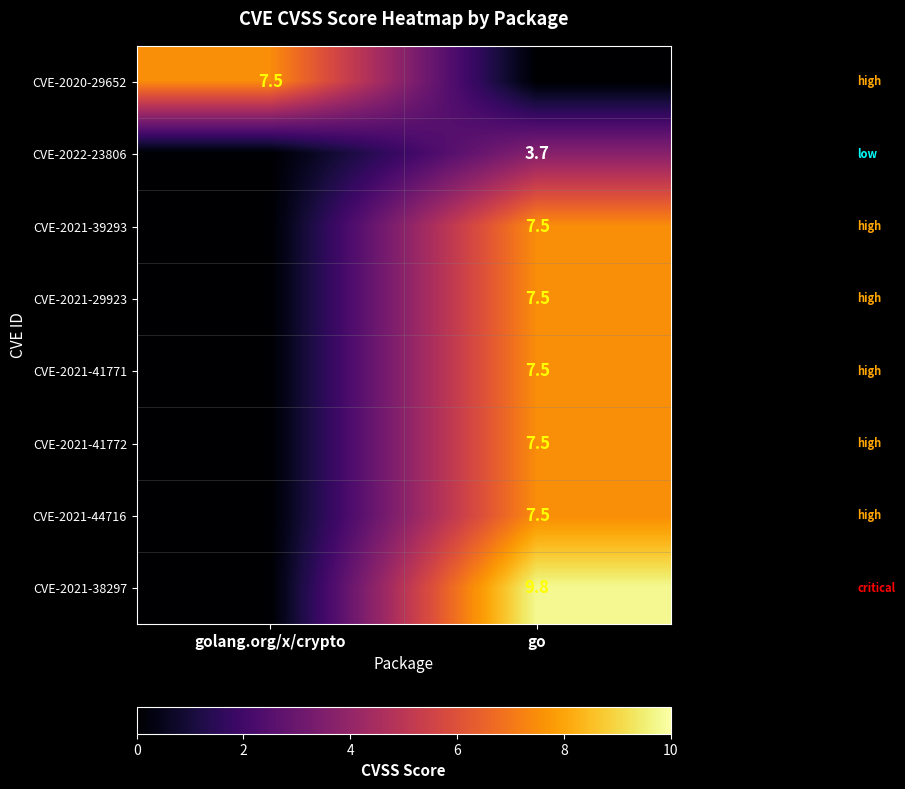

The CVE-2020-29652 series shows 7.5 at golang.org/x/crypto. True or false?

True